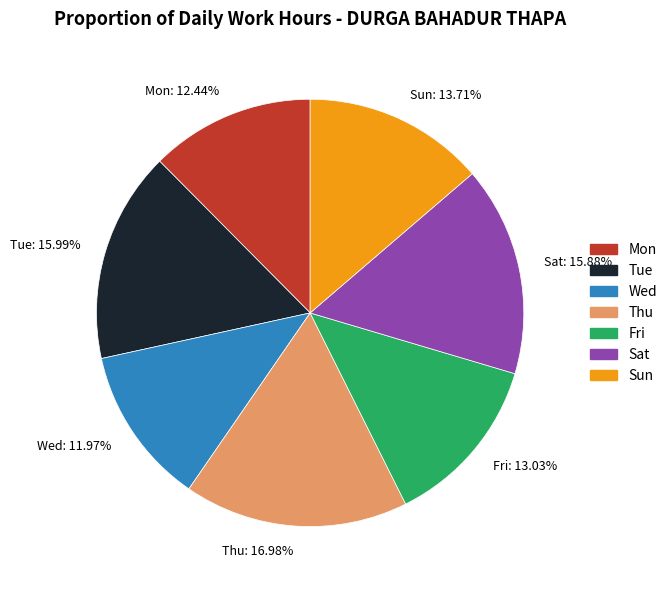

To the nearest percent, what is the difference between the largest and smallest slice percentages?

5%